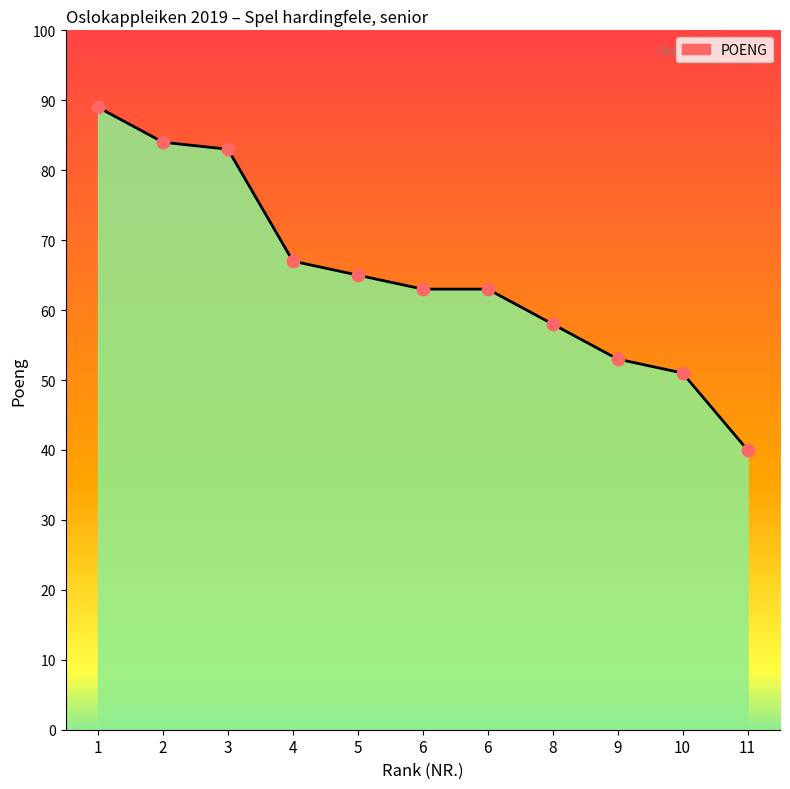

Approximately how many times larger is the value at 6 compared to 2?

0.8